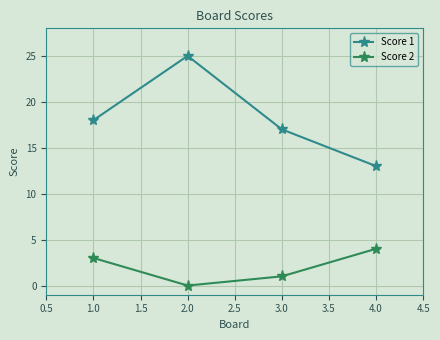

Where is Score 1 nearest to the value 19?

1.0